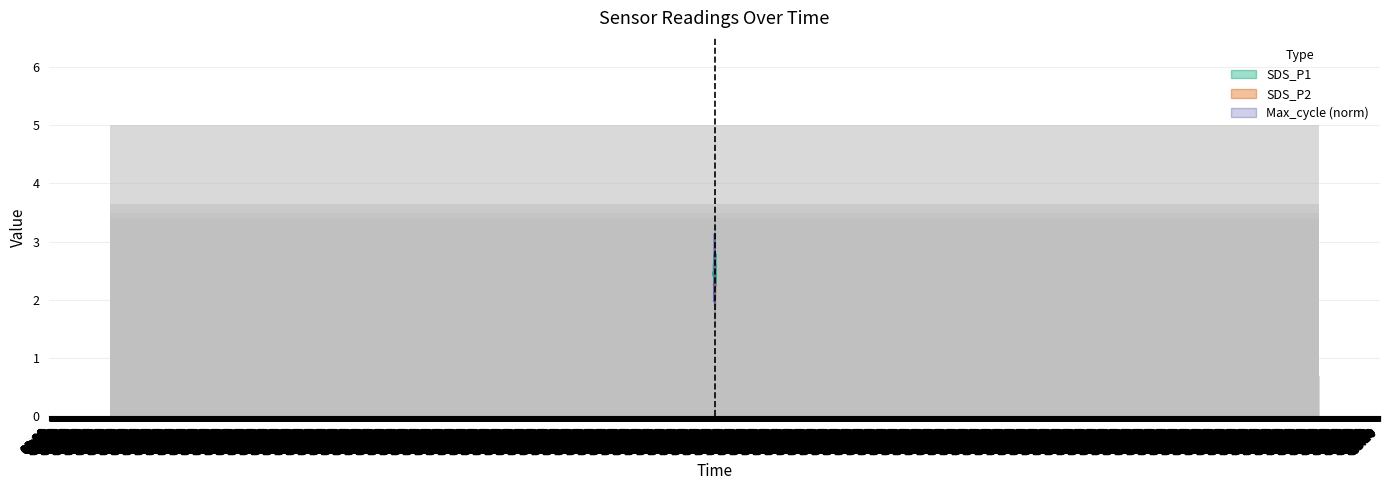

What value does the SDS_P1 series have at 10:20?

2.4